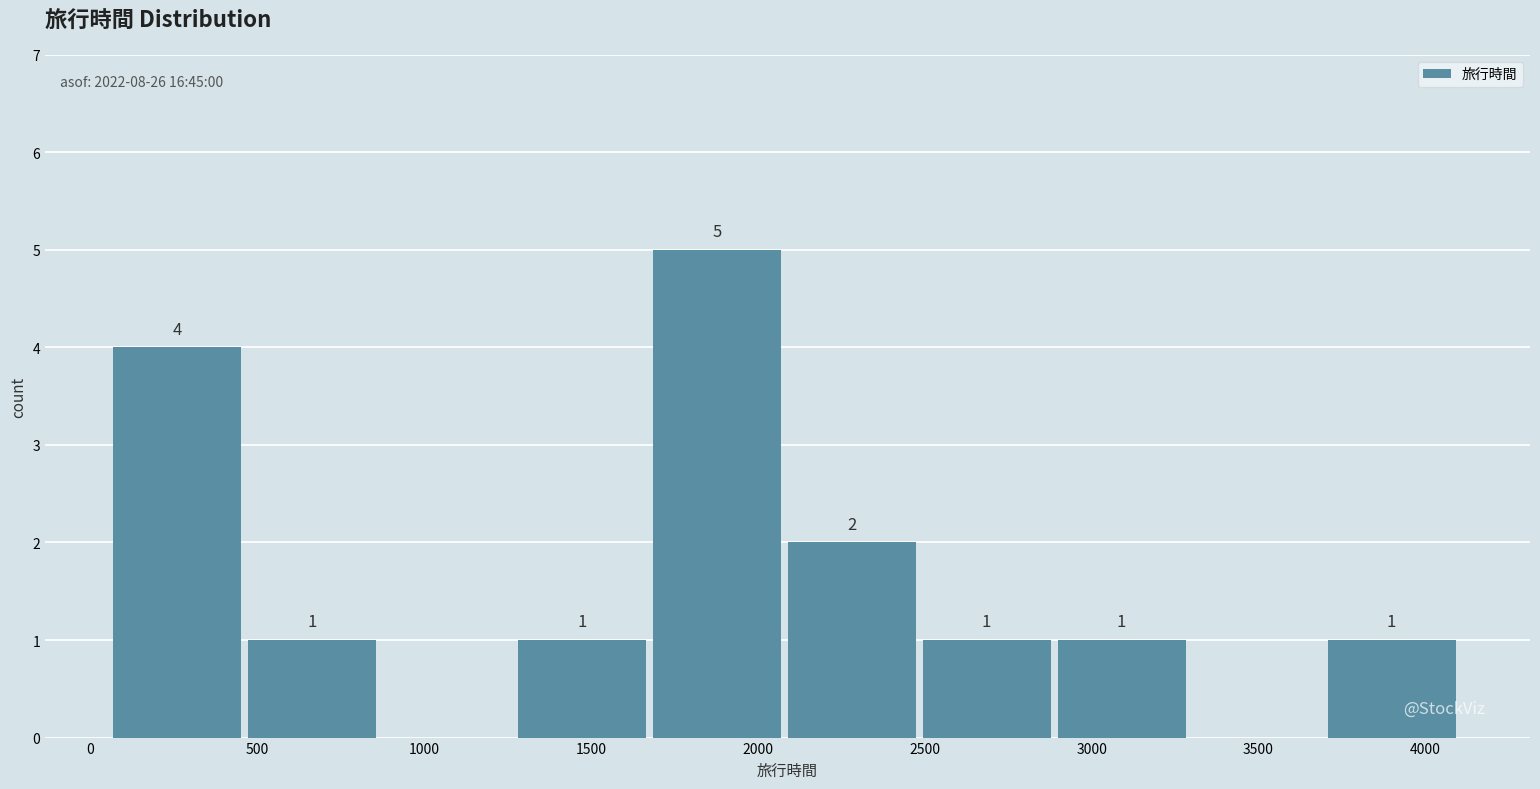

Over which range of the x-axis is the bar tallest?

1700 to 2100